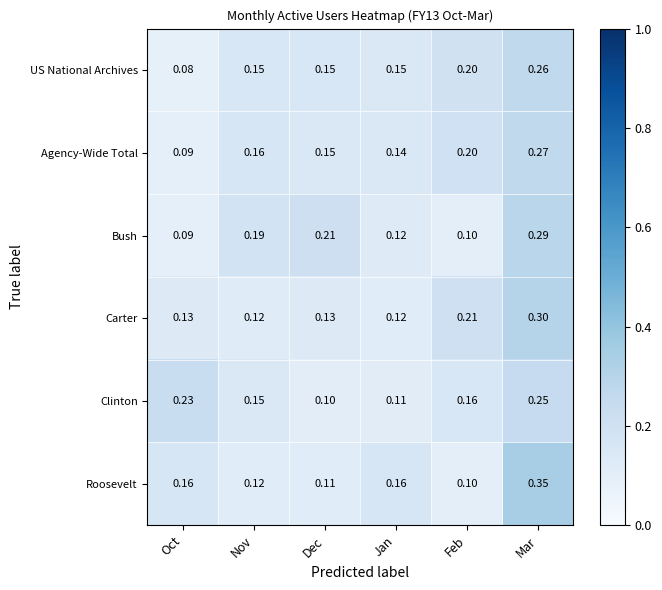

At which category does the chart reach its peak across all series?

Mar